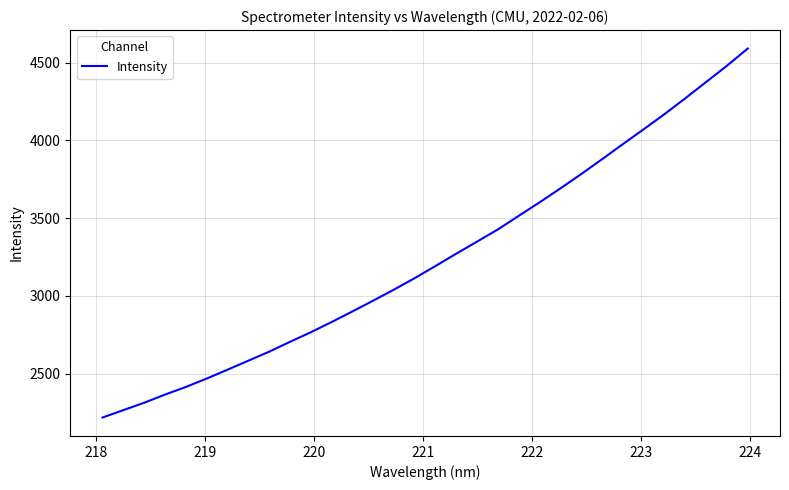

What is the difference between the maximum and minimum values?

2374.9